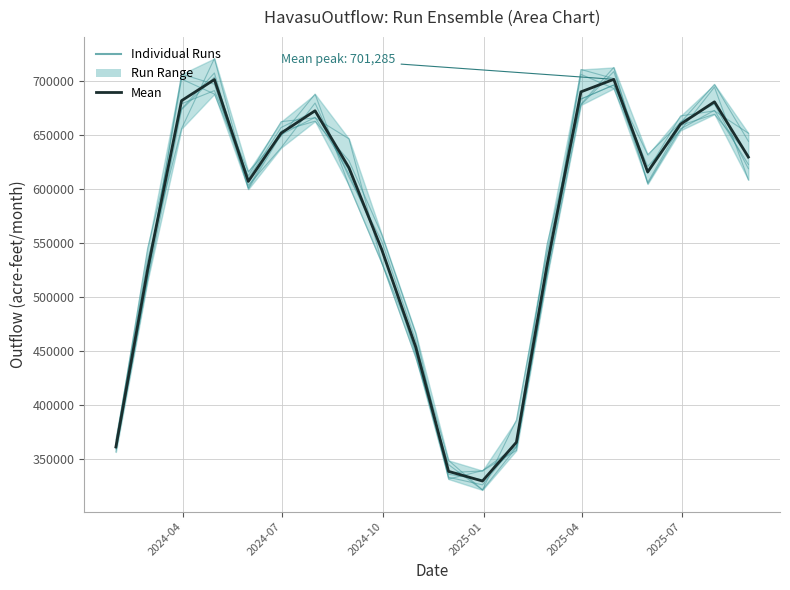

What is the difference between the highest and lowest values at 2025-02-28?

30151